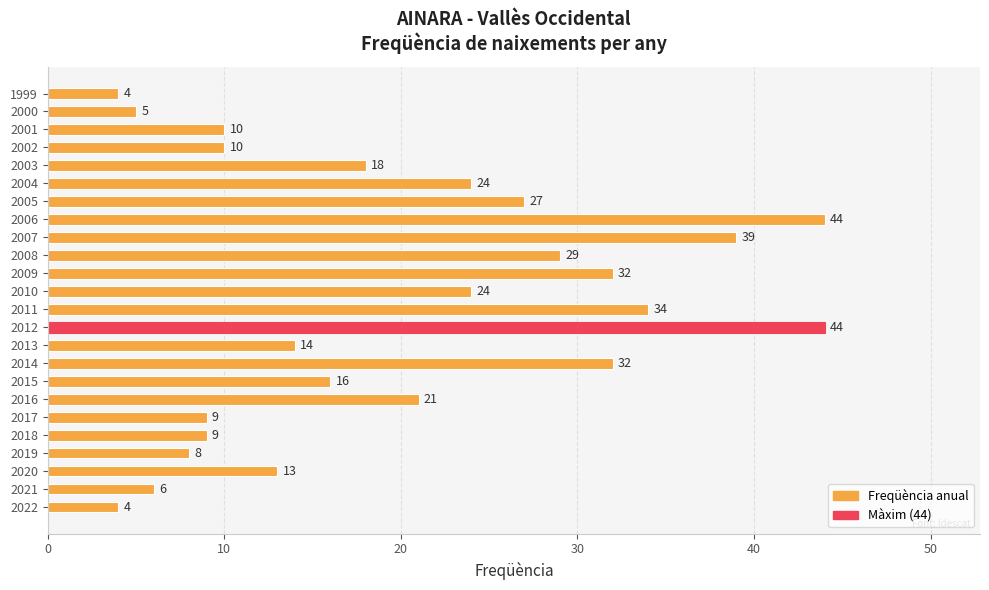

Is it true that the value at 2000 is 3?

False